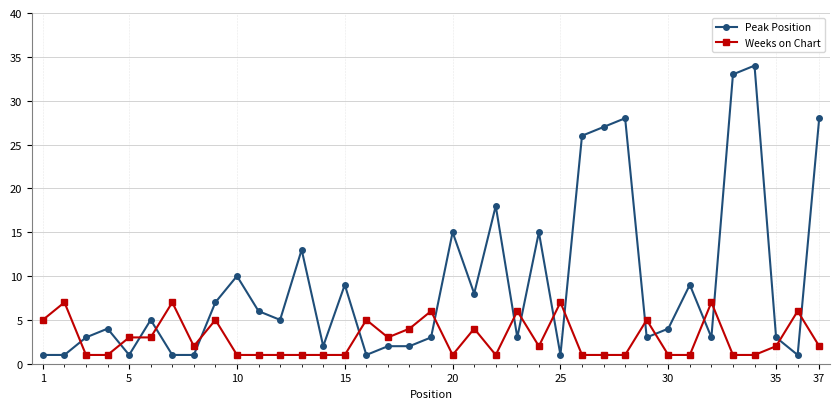

Does the chart display data point markers on the line(s)?

Yes